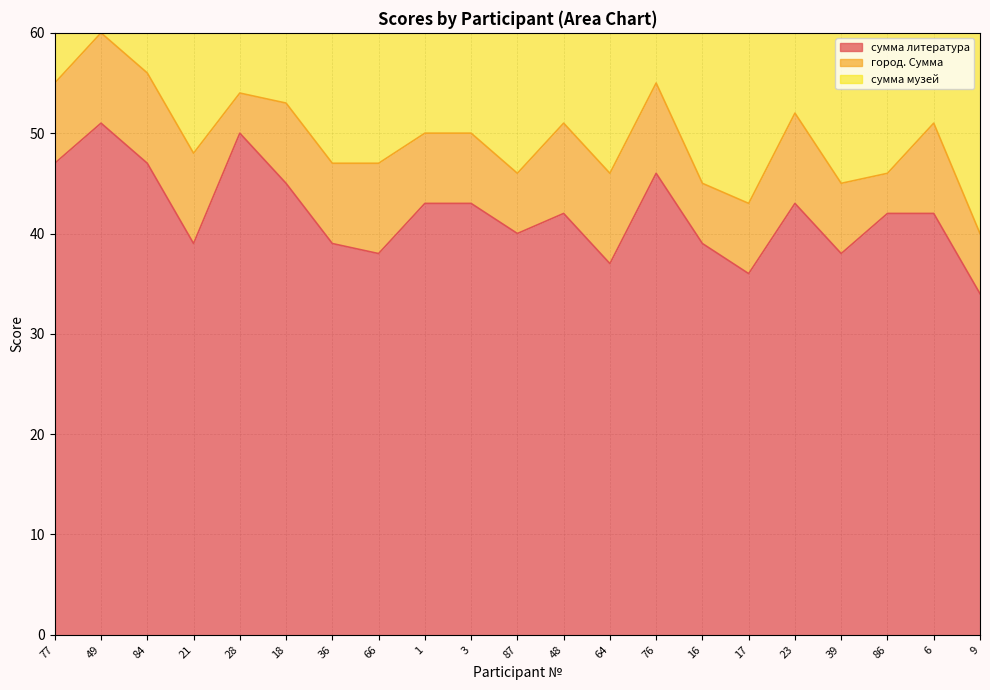

What is the greatest value displayed?

51